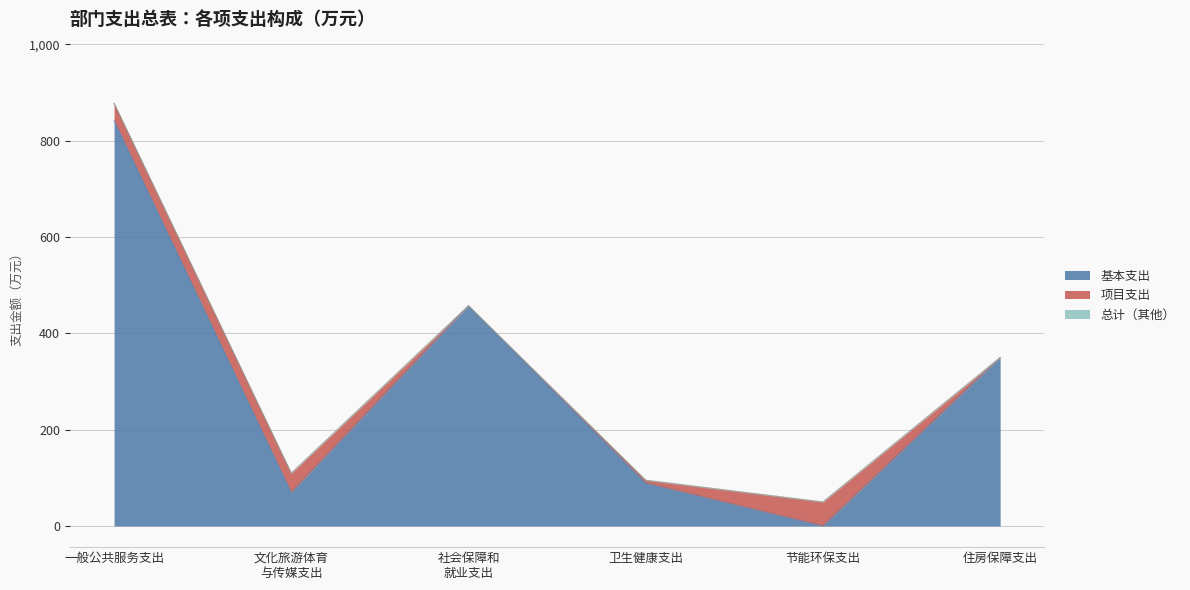

At how many categories does at least one series exceed 423?

2